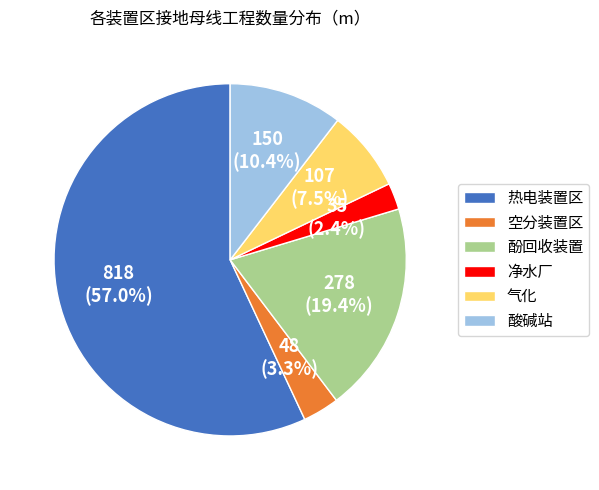

Is there a majority slice in this chart?

Yes